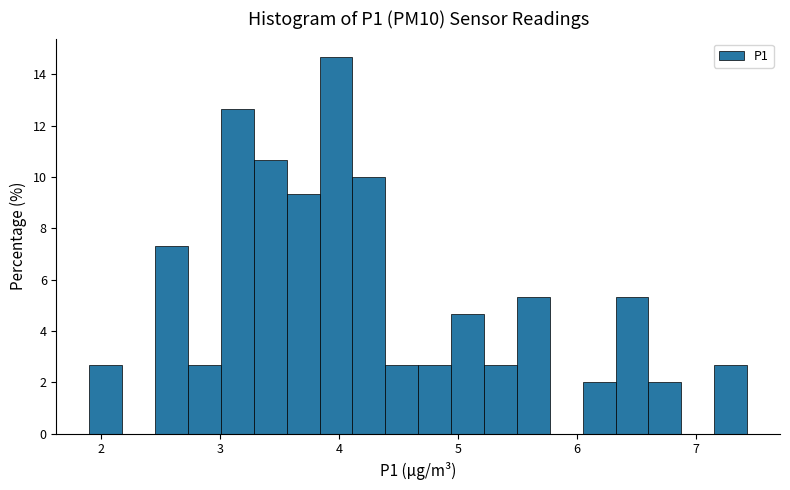

Around what value on the x-axis is the tallest bar? Give the approximate position of its centre, as read against the axis.

4.0